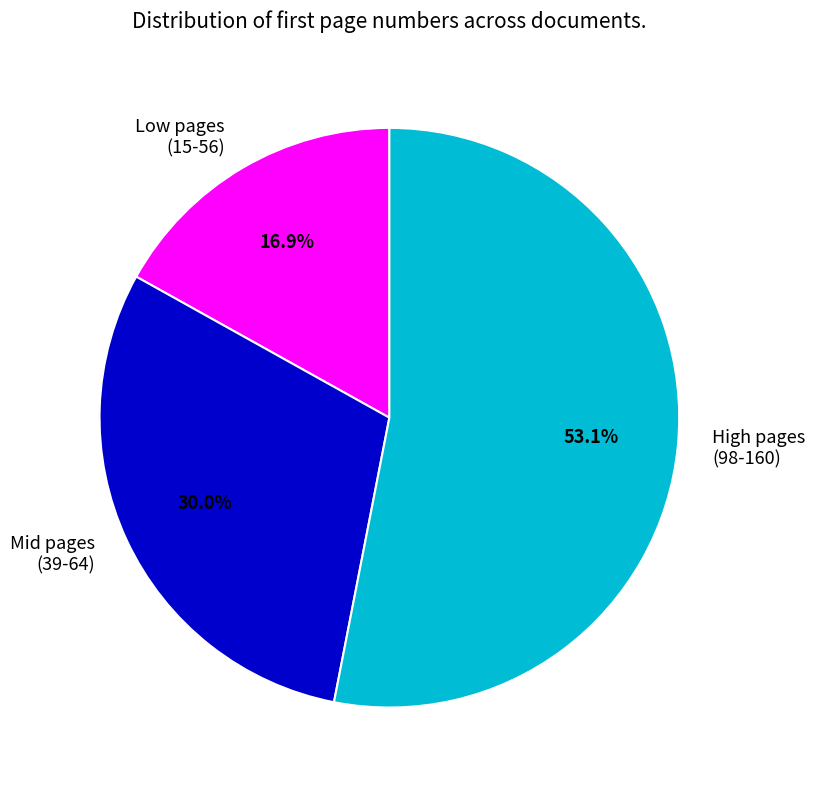

Which has a higher value, High pages (98-160) or Low pages (15-56)?

High pages (98-160)